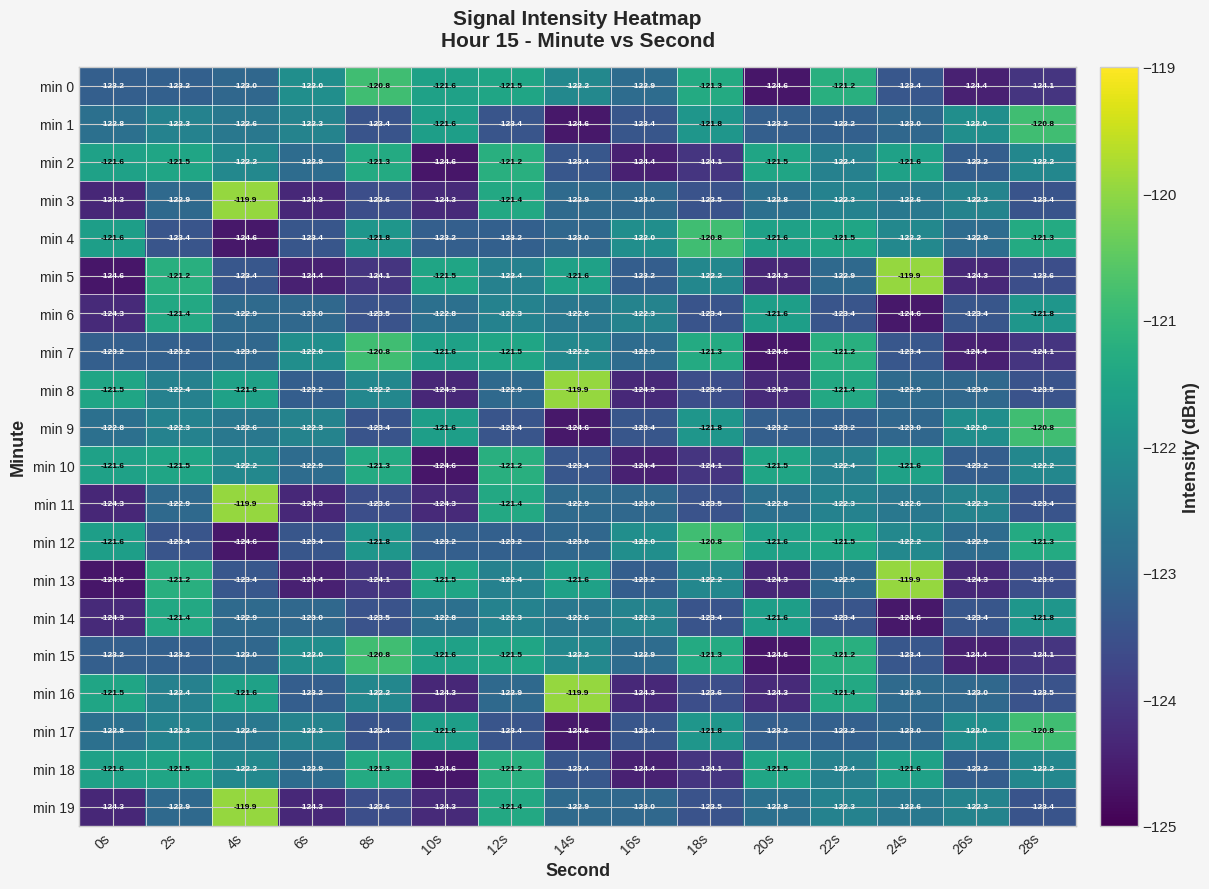

At how many categories does at least one series exceed -120?

3